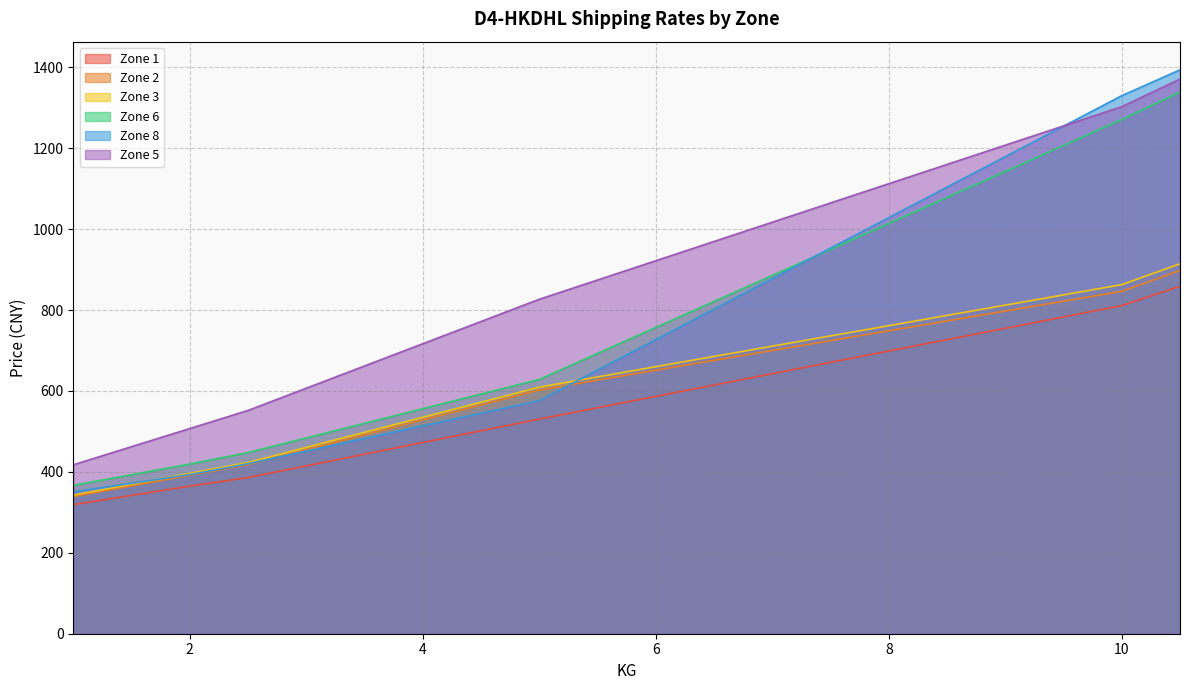

Reading left to right, list all the values displayed in this chart.

Zone 1: 1.0=319.0	1.5=341.9	2.0=364.7	2.5=386.0	3.0=414.9	3.5=443.8	4.0=472.7	4.5=501.6	5.0=530.5	5.5=558.5	6.0=586.6	6.5=614.6	7.0=642.7	7.5=670.7	8.0=698.8	8.5=726.8	9.0=754.8	9.5=782.9	10.0=810.9	10.5=858.8
Zone 2: 1.0=339.0	1.5=365.3	2.0=391.6	2.5=418.0	3.0=454.9	3.5=491.8	4.0=528.7	4.5=565.6	5.0=602.5	5.5=626.8	6.0=651.2	6.5=675.6	7.0=699.9	7.5=724.3	8.0=748.7	8.5=773.0	9.0=797.4	9.5=821.8	10.0=846.1	10.5=897.7
Zone 3: 1.0=342.6	1.5=369.4	2.0=396.3	2.5=423.1	3.0=460.4	3.5=497.6	4.0=534.8	4.5=572.1	5.0=609.3	5.5=634.6	6.0=660.0	6.5=685.3	7.0=710.6	7.5=736.0	8.0=761.3	8.5=786.7	9.0=812.0	9.5=837.3	10.0=862.7	10.5=914.2
Zone 6: 1.0=366.6	1.5=392.9	2.0=419.2	2.5=447.7	3.0=483.8	3.5=520.0	4.0=556.1	4.5=592.3	5.0=628.4	5.5=692.6	6.0=756.9	6.5=821.1	7.0=885.4	7.5=949.6	8.0=1013.8	8.5=1078.1	9.0=1142.3	9.5=1206.6	10.0=1270.8	10.5=1338.5
Zone 8: 1.0=350.4	1.5=371.8	2.0=393.3	2.5=420.1	3.0=451.3	3.5=482.5	4.0=513.6	4.5=544.8	5.0=576.0	5.5=651.4	6.0=726.7	6.5=802.1	7.0=877.5	7.5=952.8	8.0=1028.2	8.5=1103.6	9.0=1178.9	9.5=1254.3	10.0=1329.7	10.5=1393.5
Zone 5: 1.0=417.5	1.5=462.2	2.0=507.0	2.5=551.8	3.0=606.8	3.5=661.7	4.0=716.7	4.5=771.6	5.0=826.6	5.5=874.2	6.0=921.8	6.5=969.4	7.0=1017.0	7.5=1064.6	8.0=1112.2	8.5=1159.8	9.0=1207.4	9.5=1255.0	10.0=1302.6	10.5=1370.7